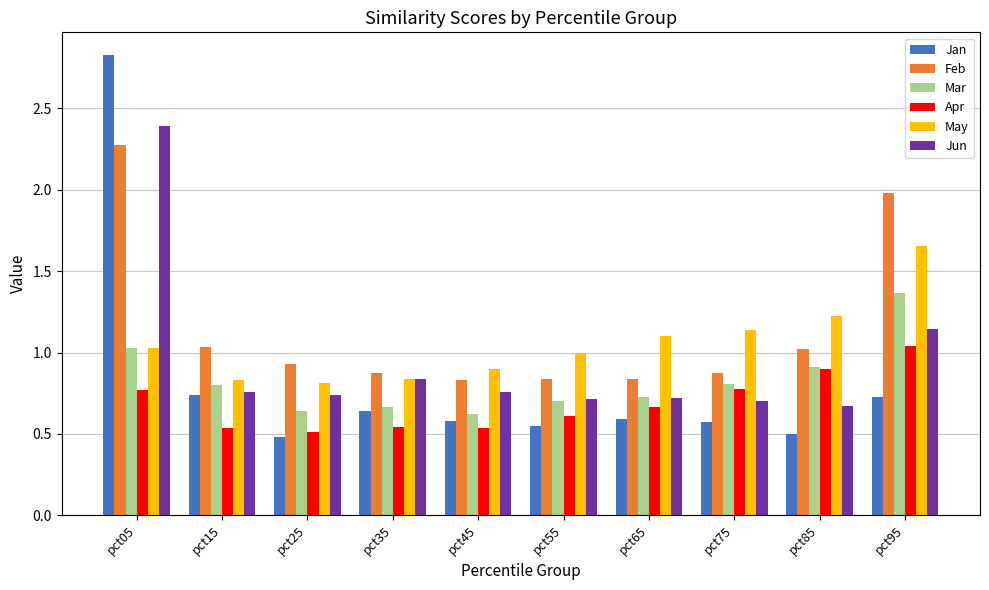

Which category has the highest value in the Mar series?

pct95